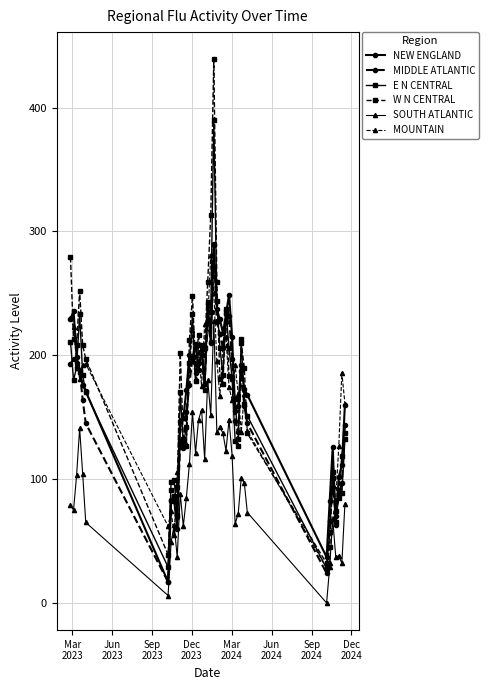

True or false: SOUTH ATLANTIC and E N CENTRAL intersect in this chart.

False